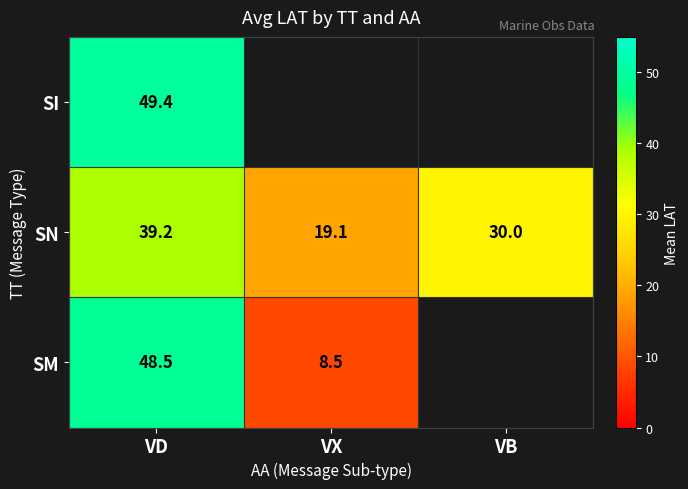

Which category has the highest value in the SN series?

VD